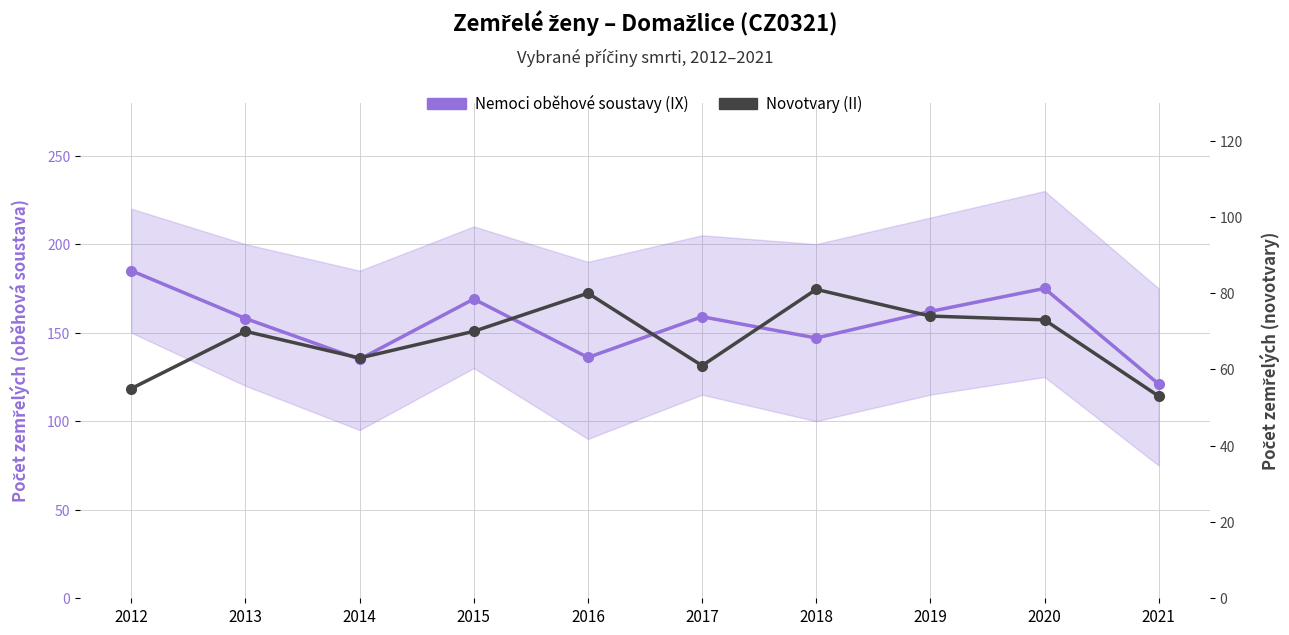

The Novotvary (II) series shows 91 at 2014. True or false?

False